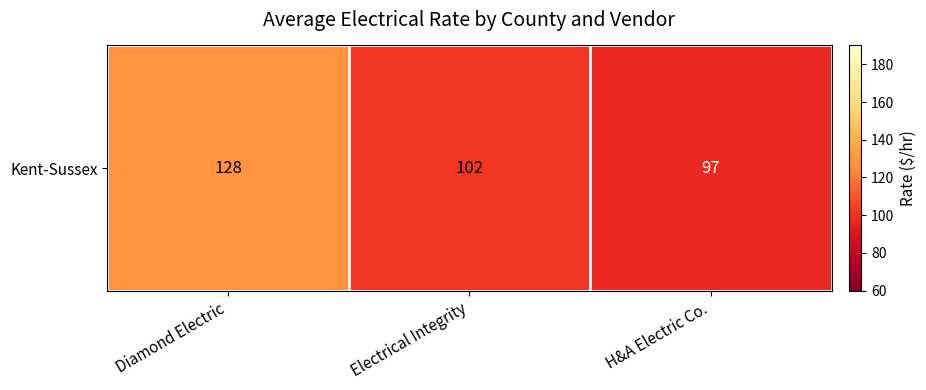

What is the average value?

109.0